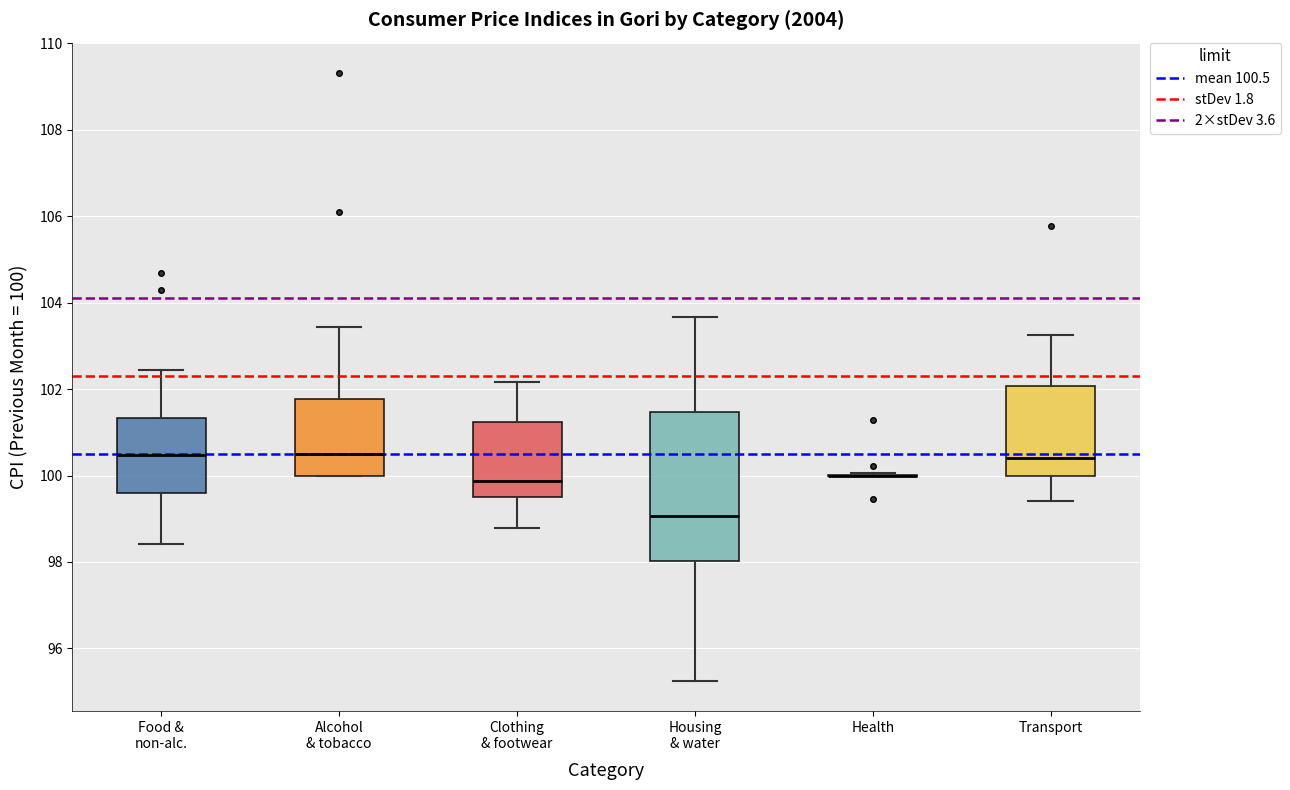

Reading left to right, read every box against the y-axis: the position of its median line, the range the box covers, and the ends of its whiskers. The values are not printed on the chart, so give them approximately, as read against the axis.

Food & non-alc.: median 100.4, box 99.6 to 101.4, whiskers 98.4 to 102.4
Alcohol & tobacco: median 100.4, box 100.0 to 101.8, whiskers 100.0 to 103.4
Clothing & footwear: median 99.8, box 99.6 to 101.2, whiskers 98.8 to 102.2
Housing & water: median 99.0, box 98.0 to 101.4, whiskers 95.2 to 103.6
Health: box collapsed to a line at 100.0, whiskers 100.0 to 100.0
Transport: median 100.4, box 100.0 to 102.0, whiskers 99.4 to 103.2